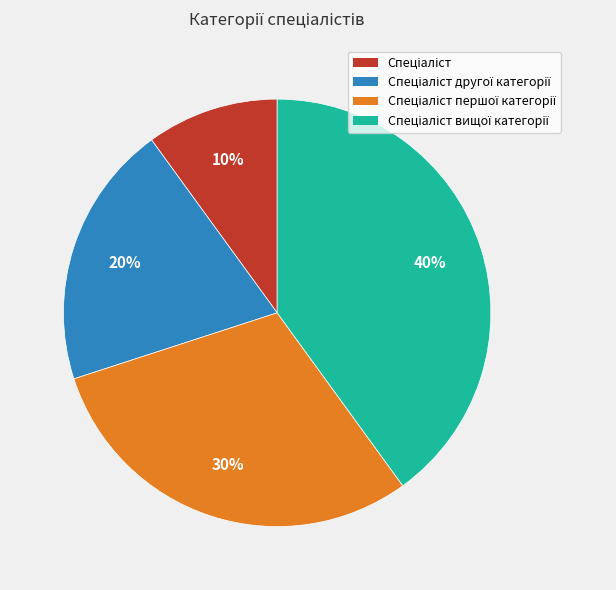

To the nearest percent, what is the difference between the largest and smallest slice percentages?

30%